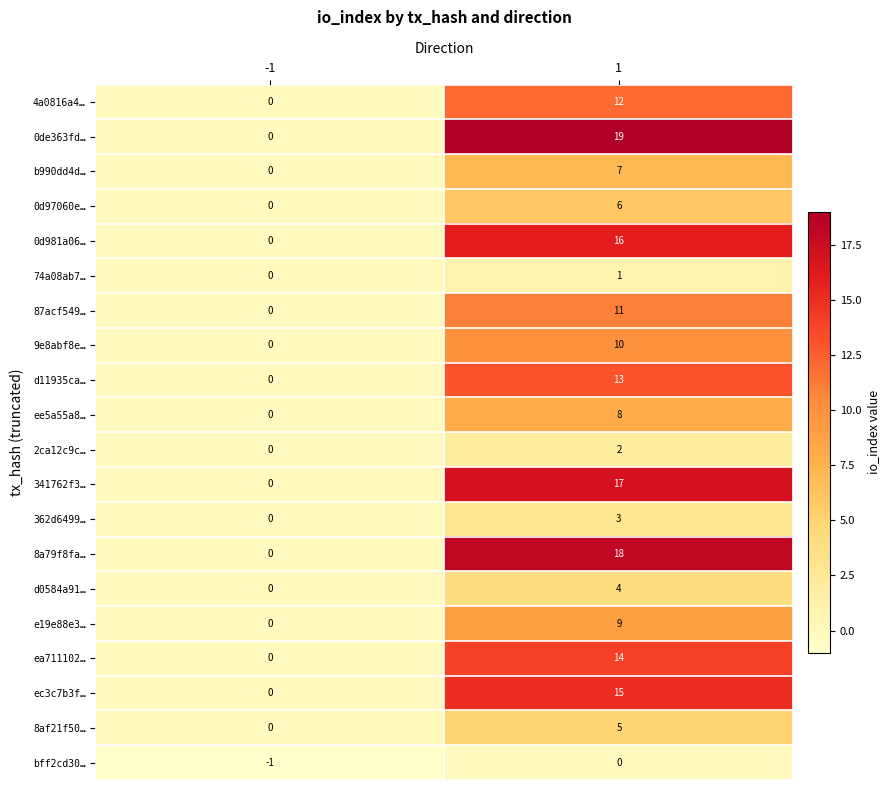

How many values in the 362d6499… series are below 3?

1